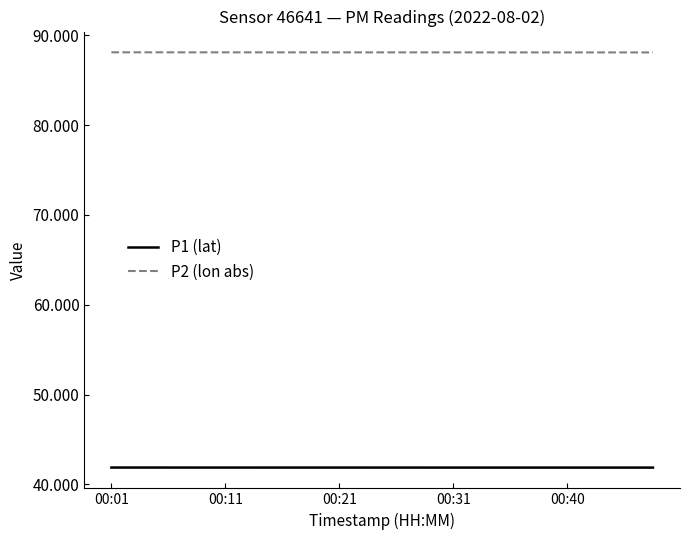

What is the maximum value for P2 (lon abs)?

88.1